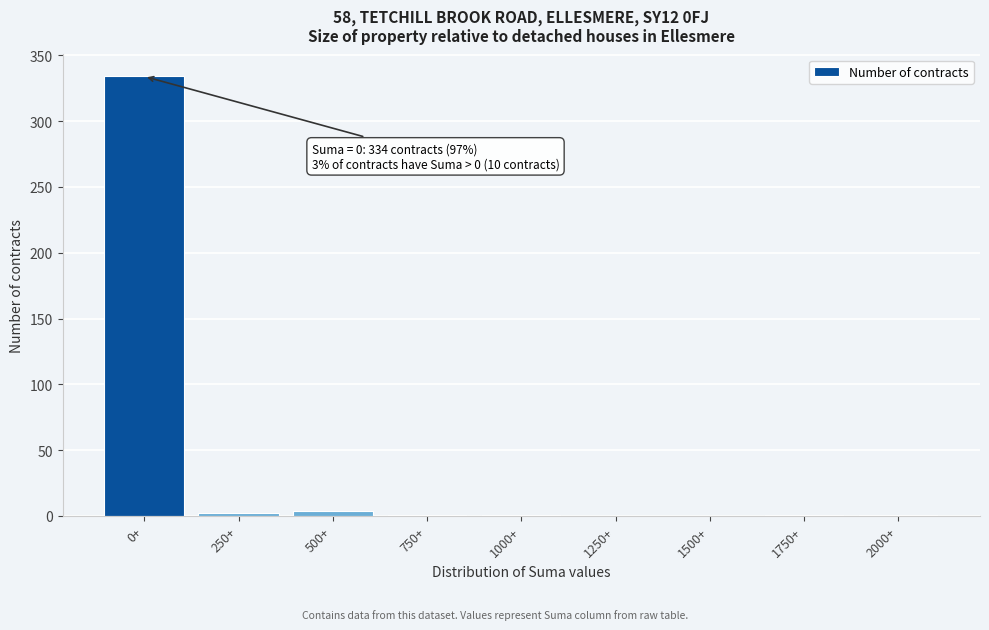

True or false: the data shows 514 at 0+.

False